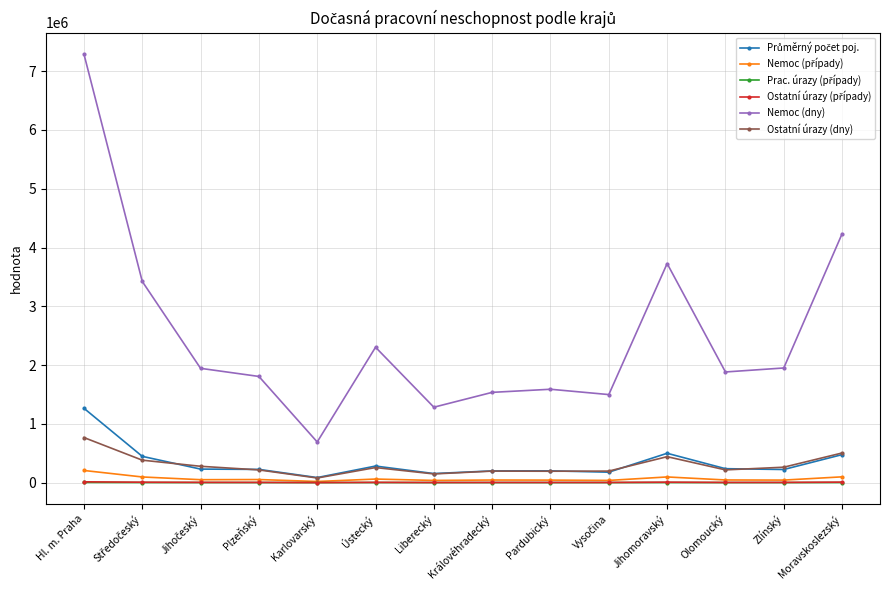

What is the maximum value shown in the chart?

7291774.0